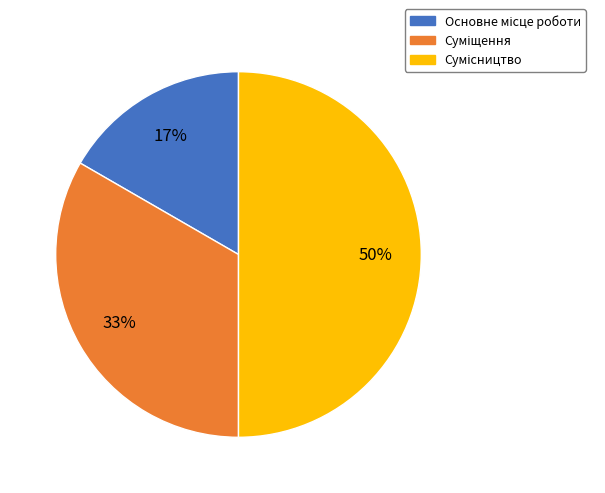

To the nearest percent, what is the average slice percentage?

33%